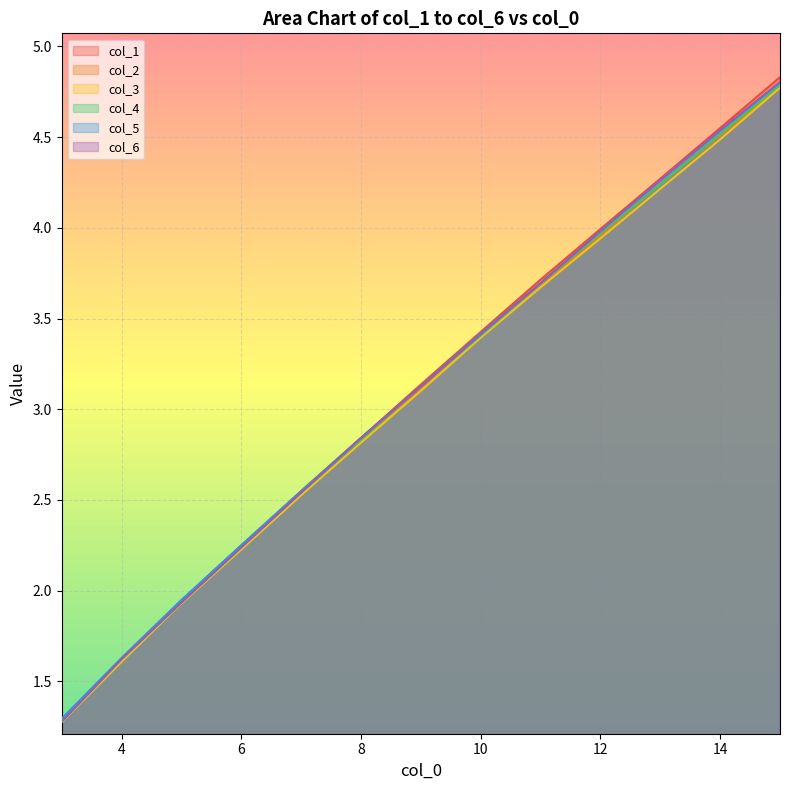

True or false: col_3 and col_5 intersect in this chart.

False